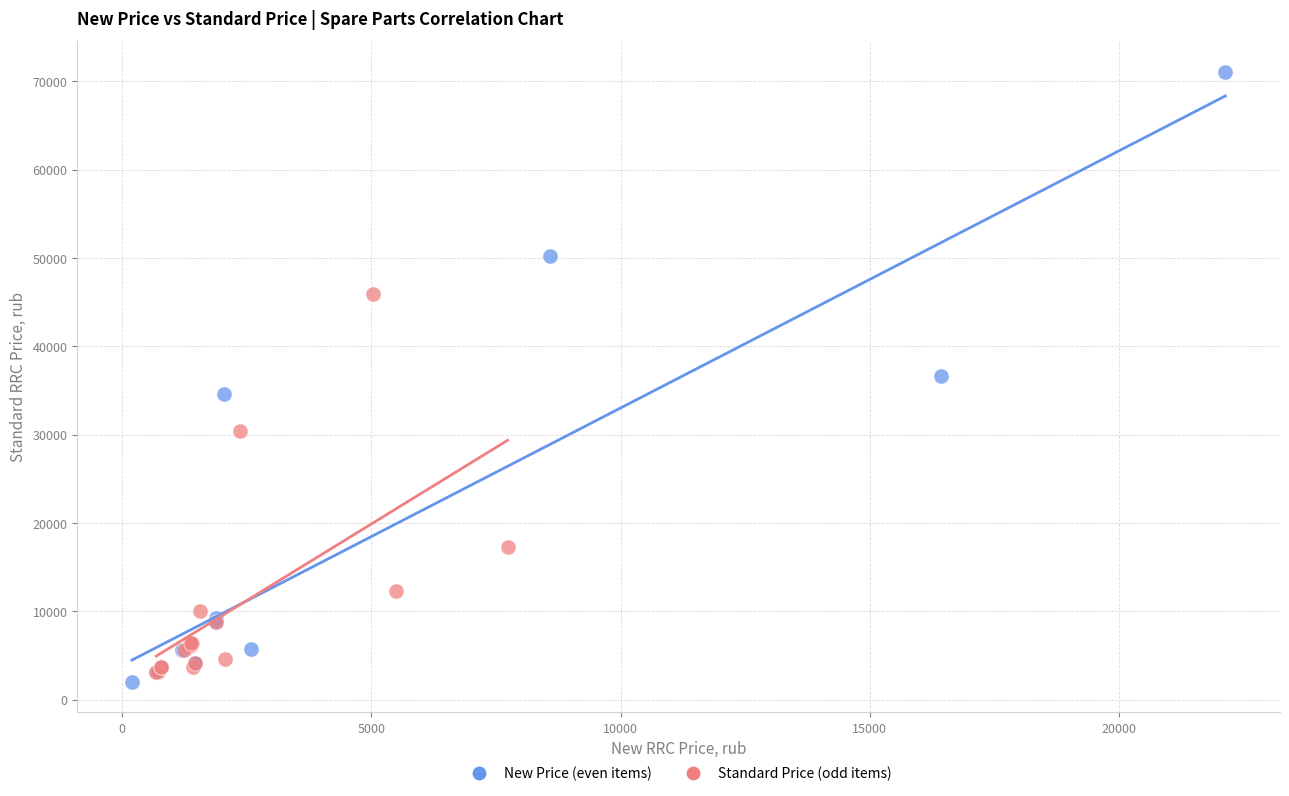

Which series contains the highest Y value?

New Price (even items)